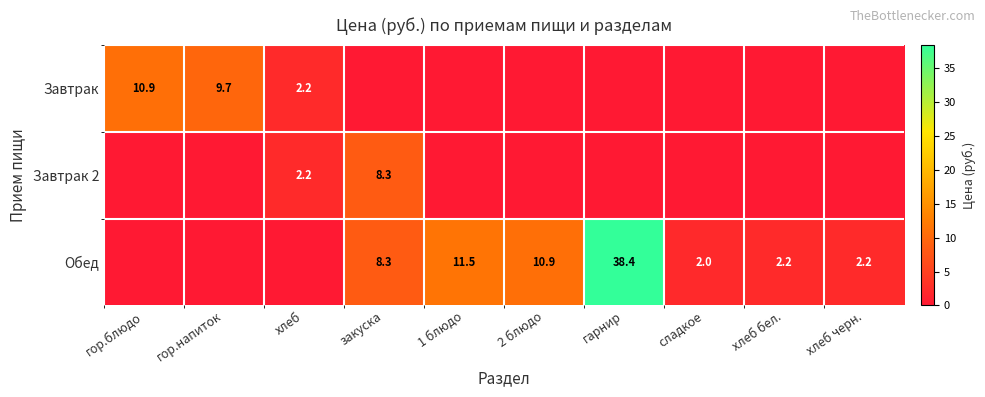

What is the total value across all series at сладкое?

2.0